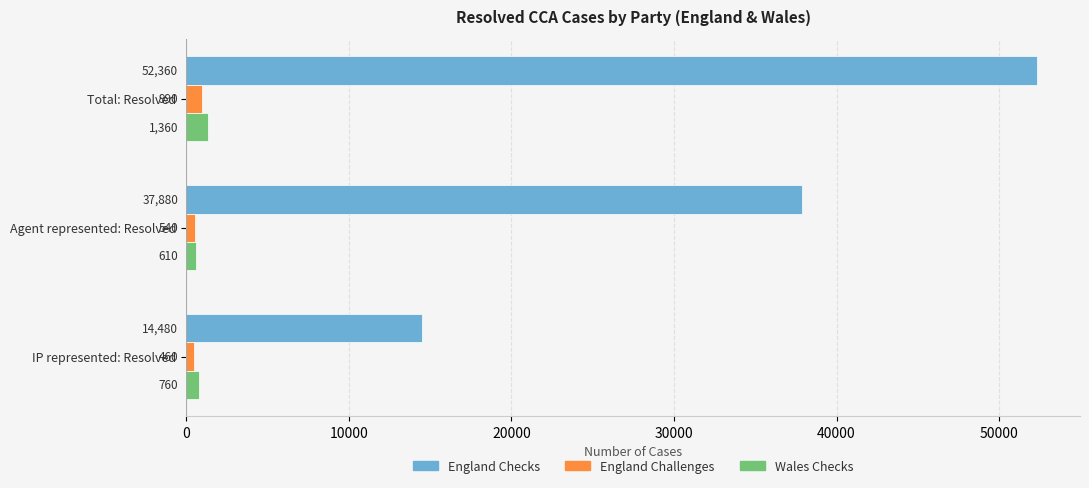

List the series in order of their peak value, highest first.

England Checks, Wales Checks, England Challenges